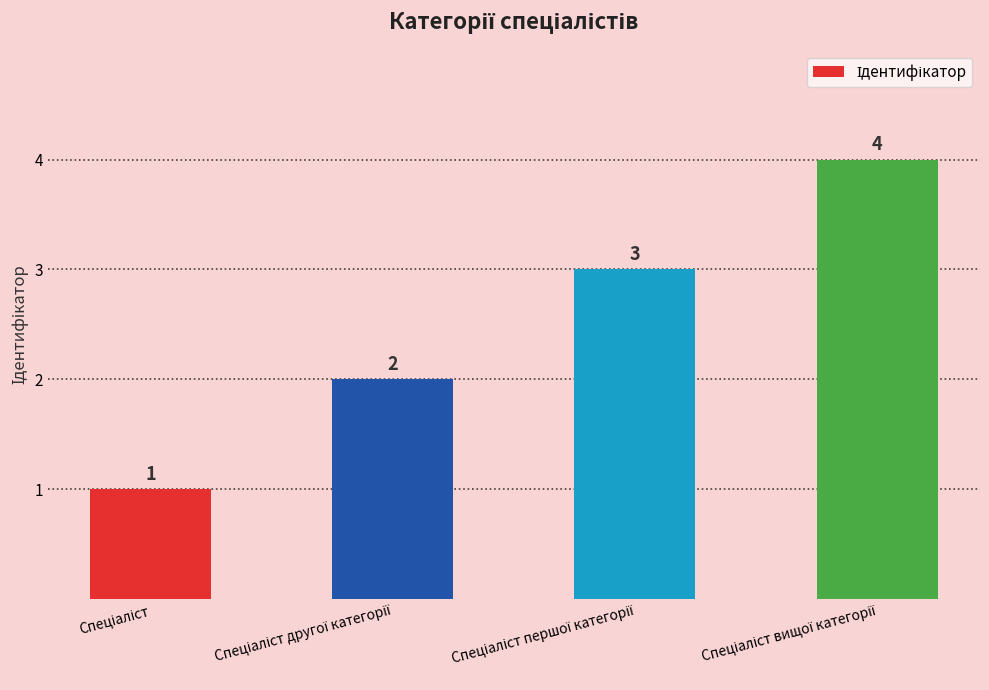

What is the maximum value shown in the chart?

4